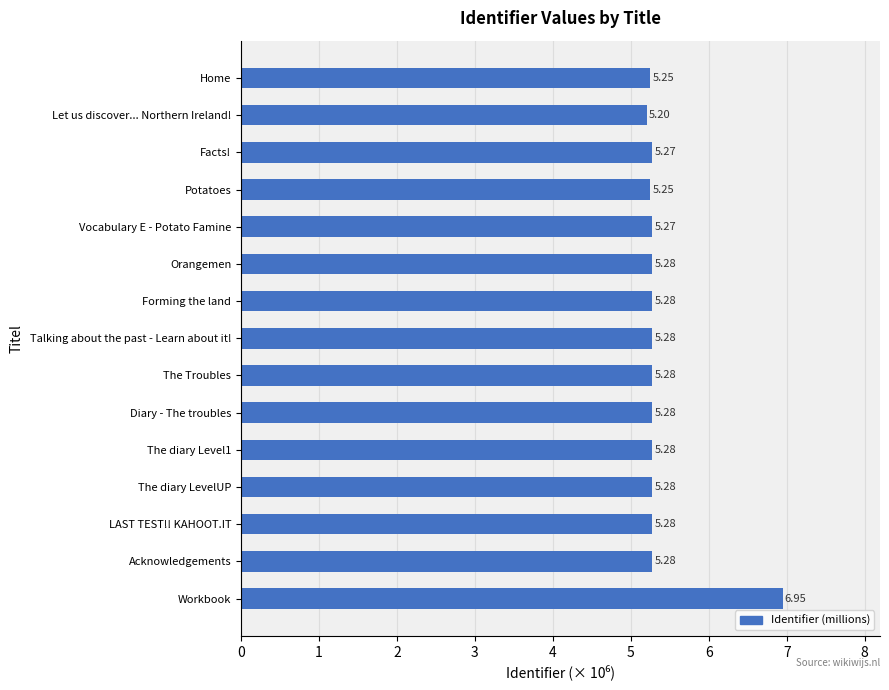

Count the values in the range 5 to 6.

14